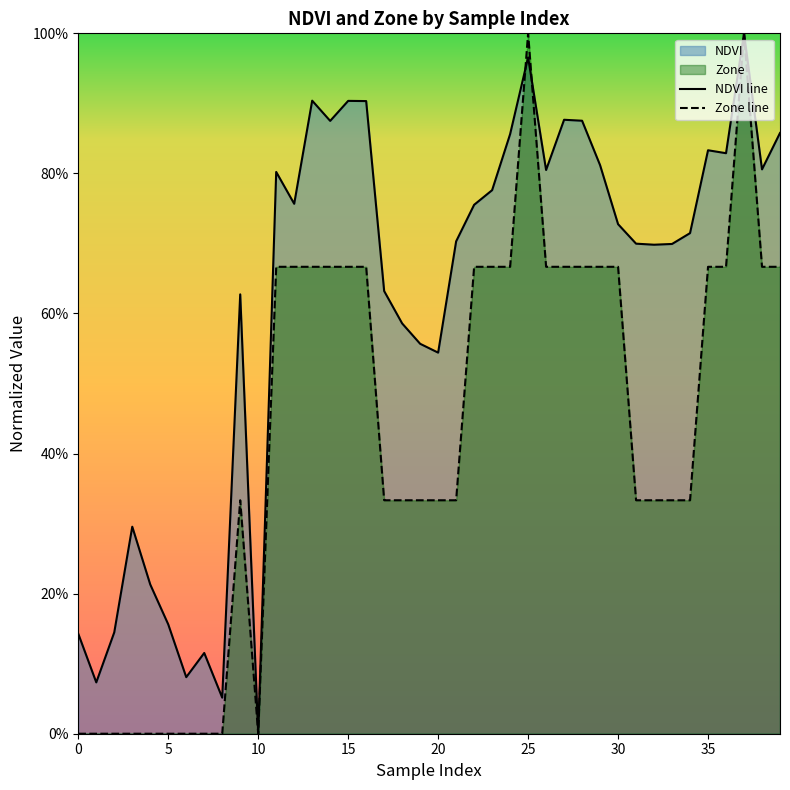

What is the highest value of the NDVI line series?

1.0